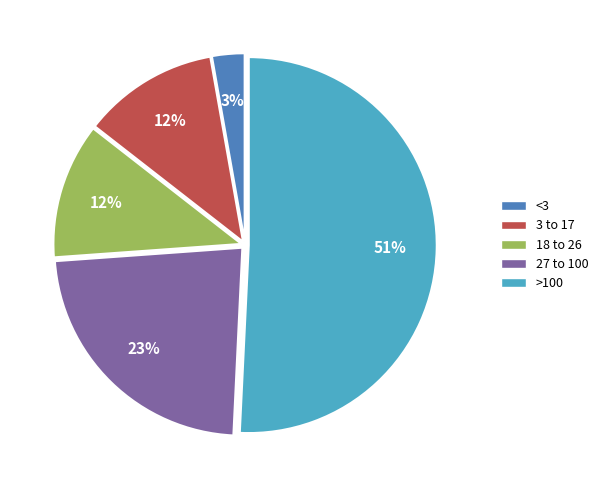

Is there any slice that represents more than half of the pie?

Yes